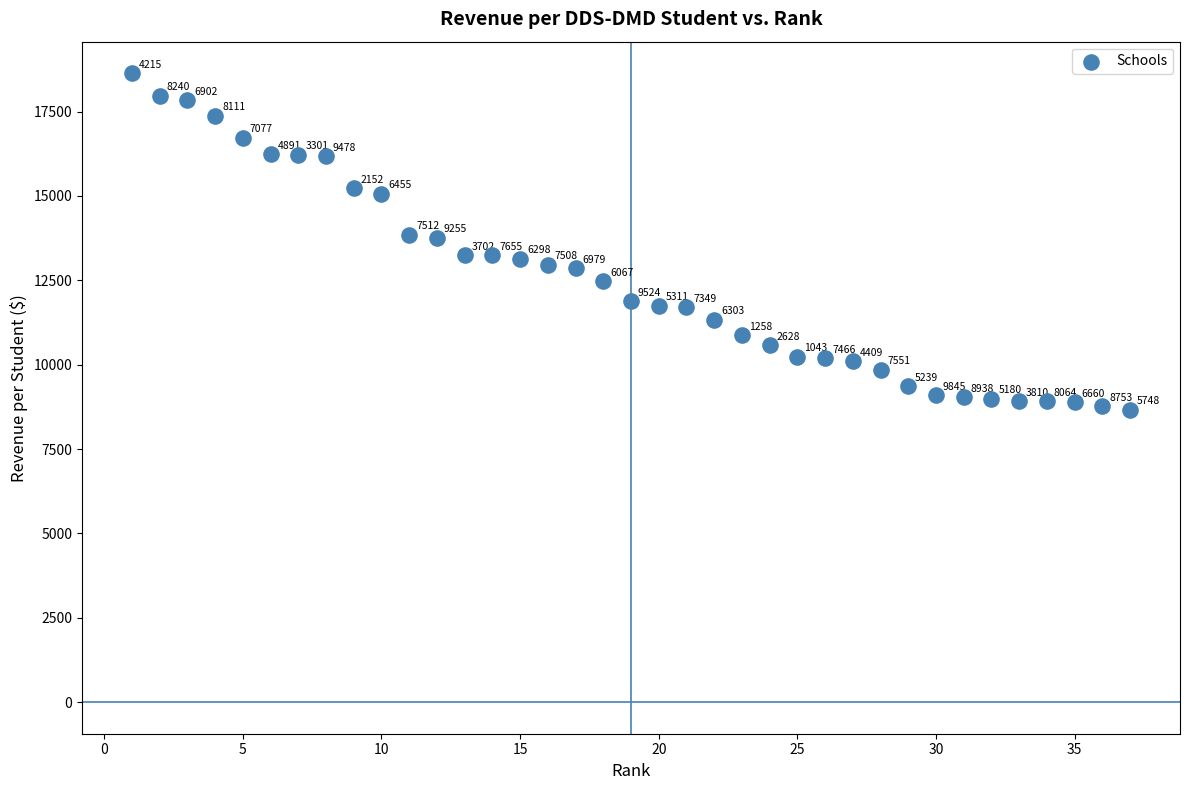

What Y value in the scatter plot is closest to 13653?

13752